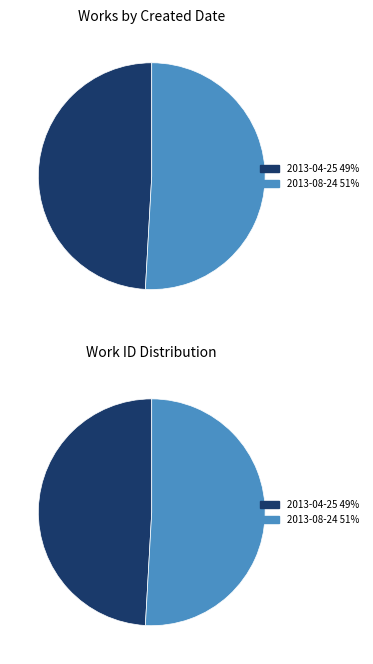

To the nearest percent, what is the combined percentage of 2013-04-25 and 2013-08-24?

100%